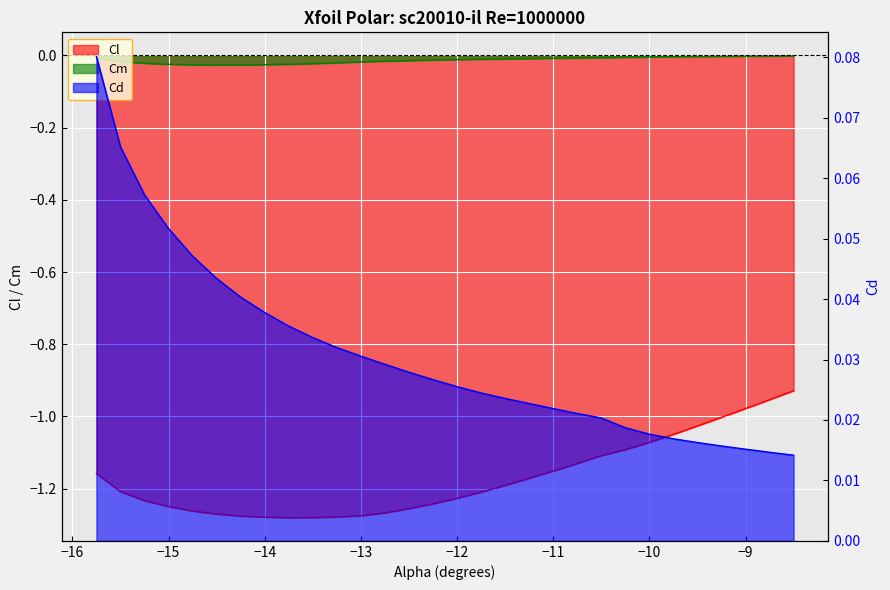

Which series has the largest range (max minus min)?

Cl